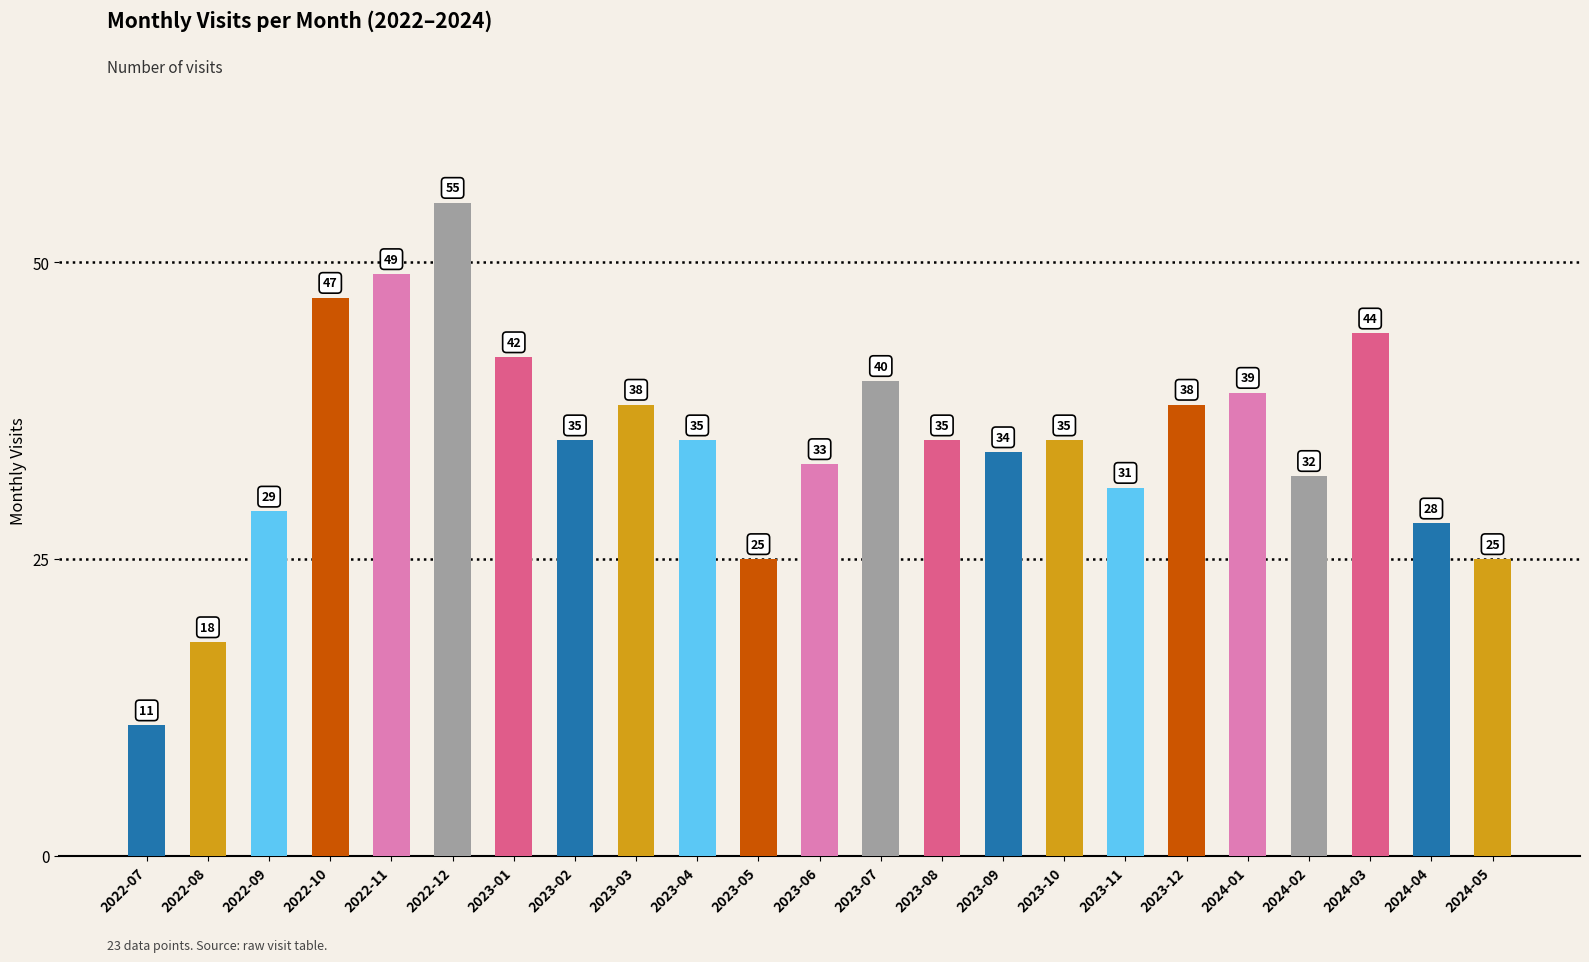

What is the label of the 14th bar from the left?

2023-08